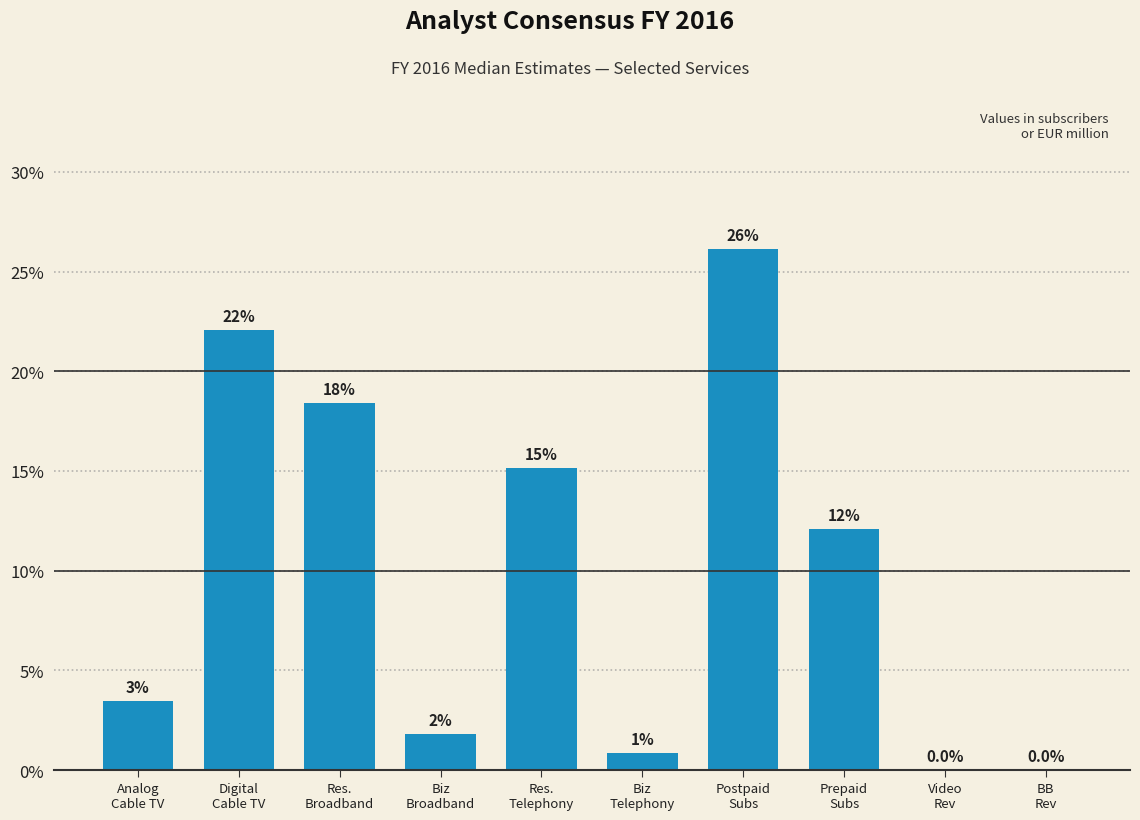

Are the bars horizontal?

No